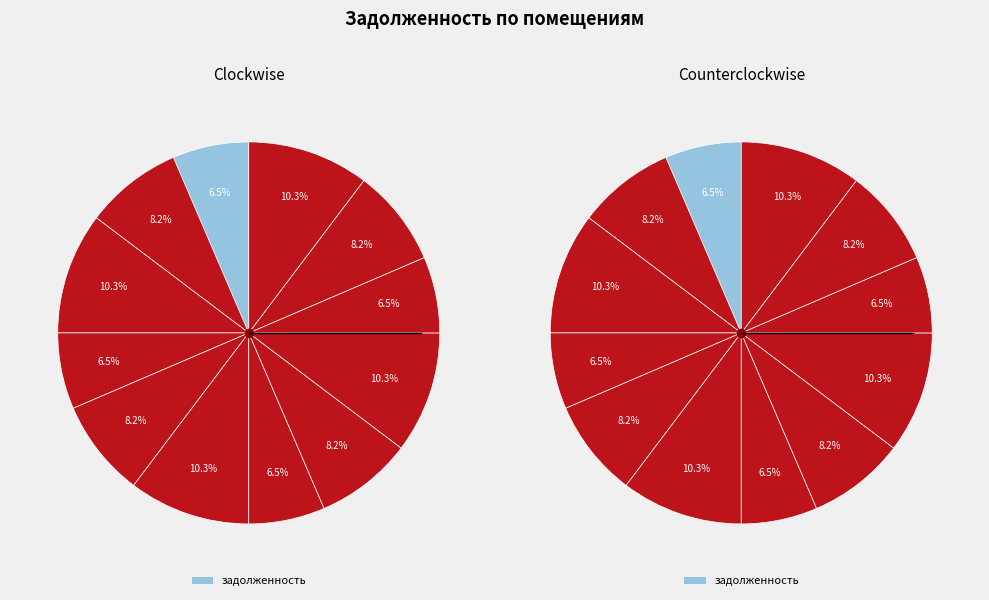

What portion of the pie excludes 9?

89.7%